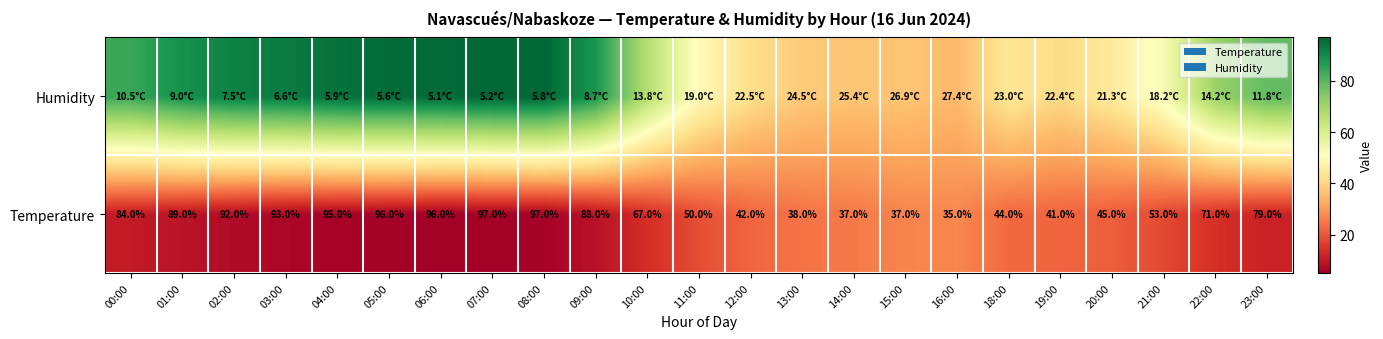

Is it true that Temperature equals 10.5 at 14:00?

False